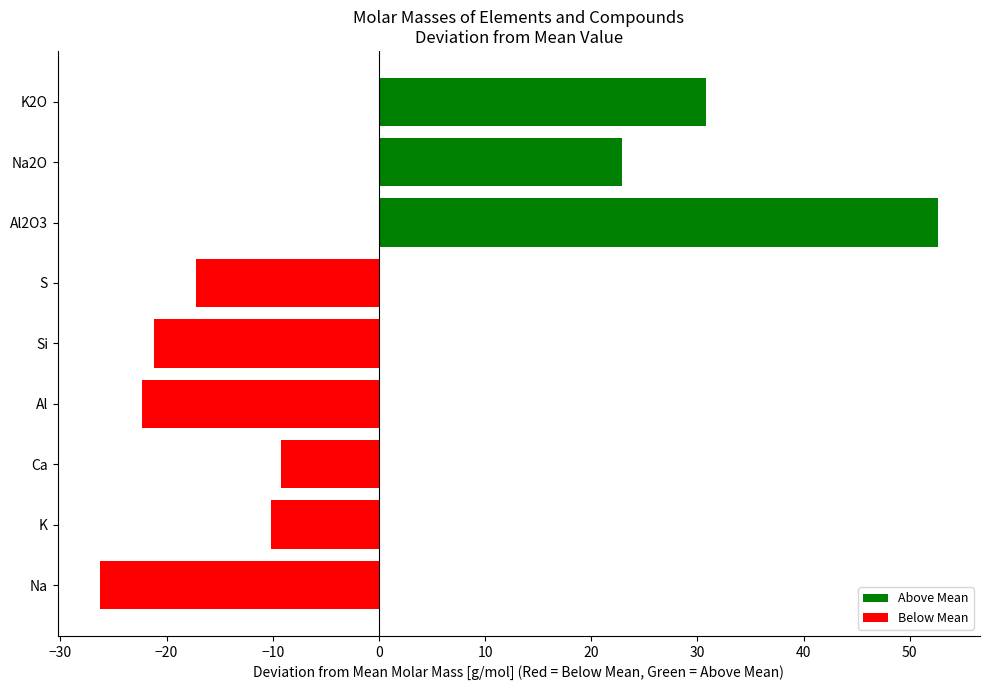

Where is the data nearest to the value 13?

Na2O